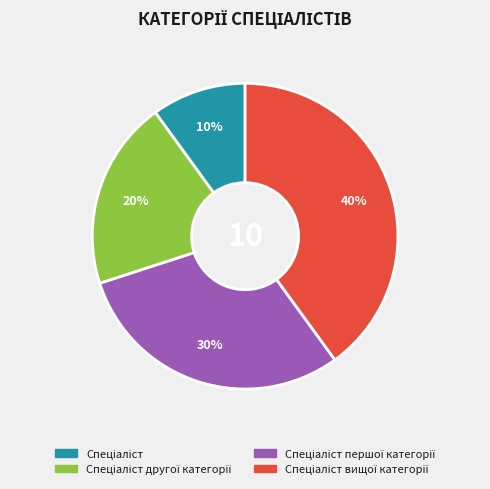

To the nearest percent, what is the average slice percentage?

25%